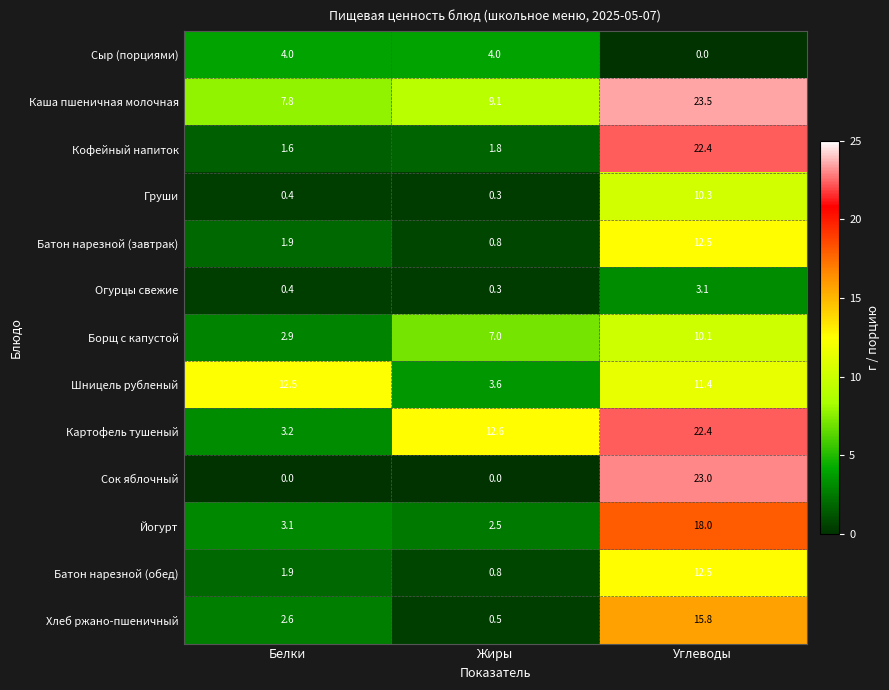

What is the difference between the Шницель рубленый values at Белки and Жиры?

8.9